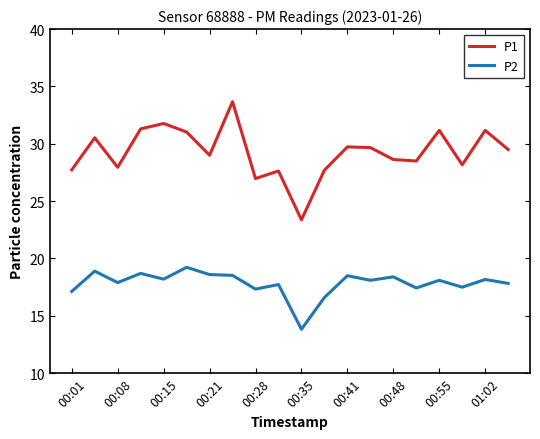

Which series has the largest total across all categories?

P1